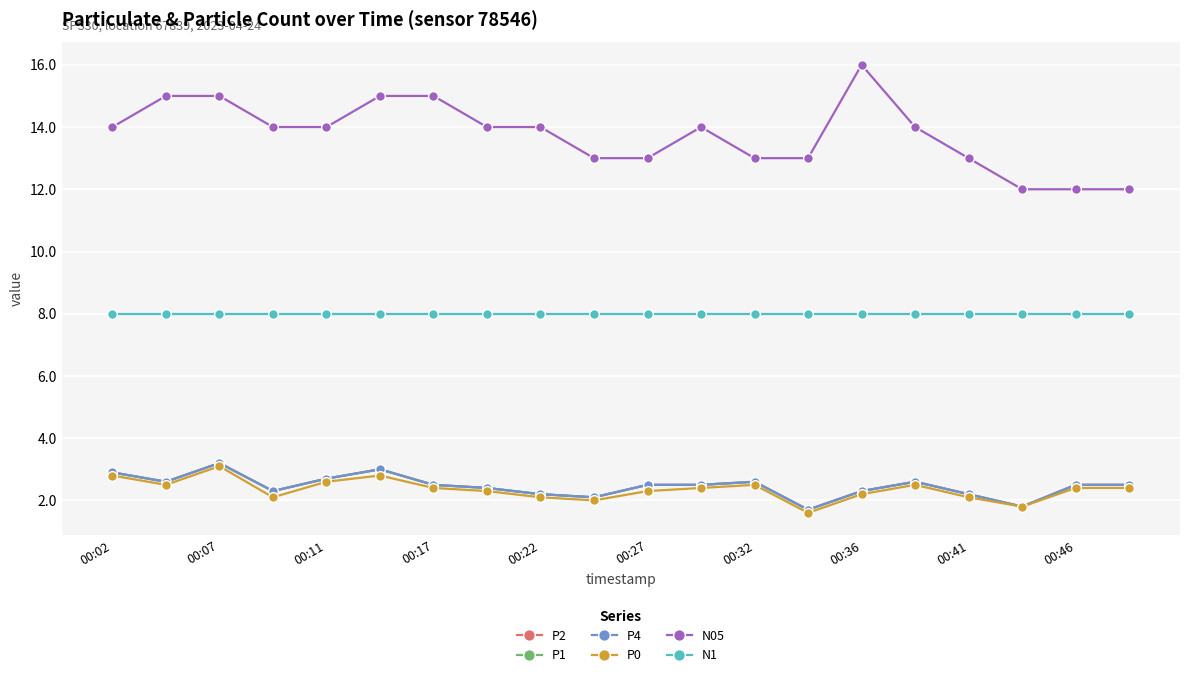

True or false: N05 has more than 1 points higher than both neighbors.

True